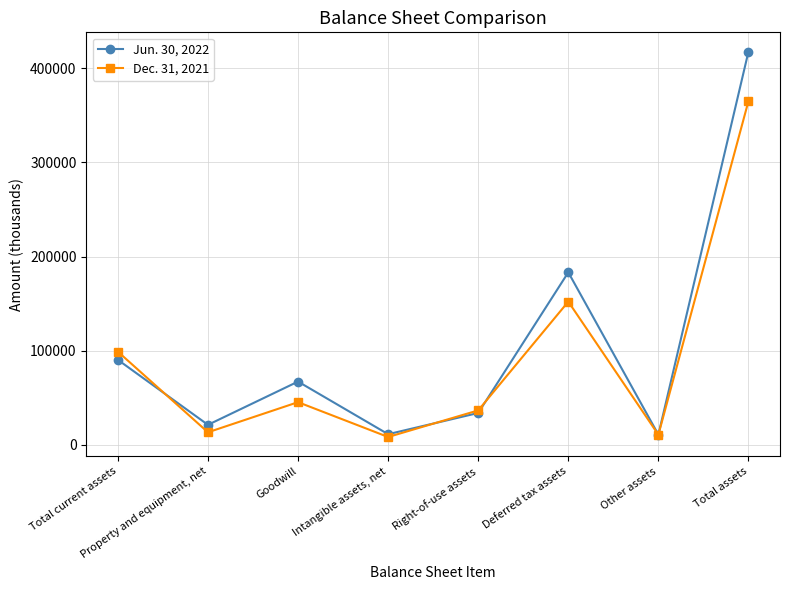

What position from the right is Goodwill?

6